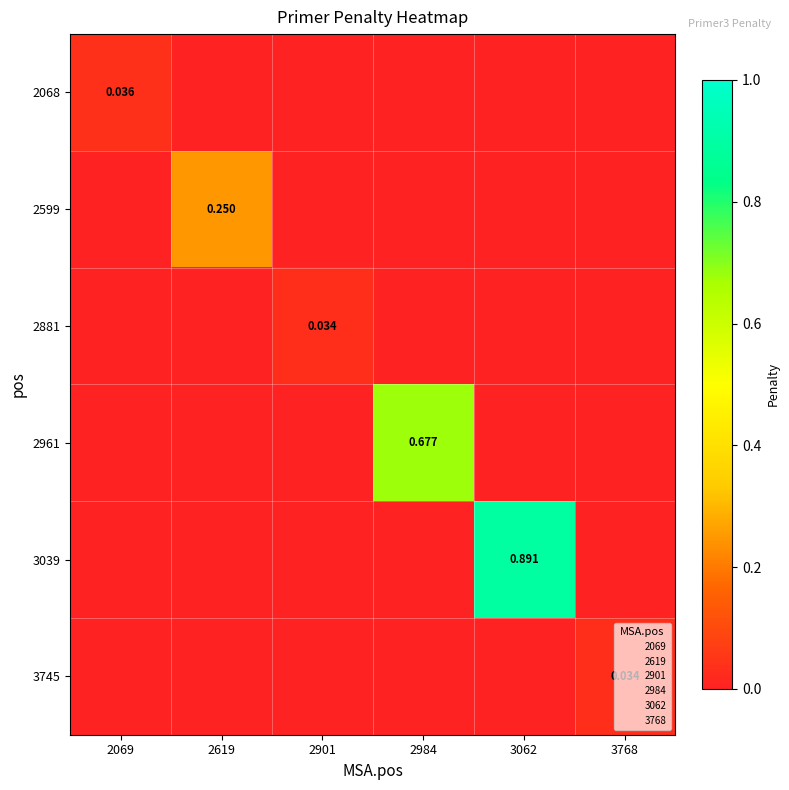

Which series has the largest total across all categories?

3039